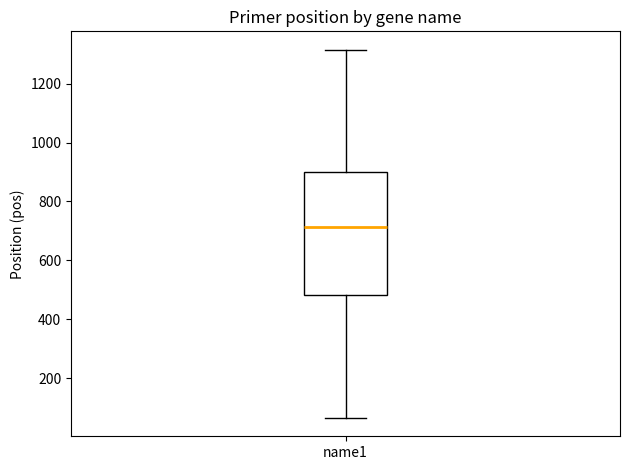

Where is the lower edge of the box for name1 on the y-axis? The values are not printed on the chart, so give them approximately, as read against the axis.

480